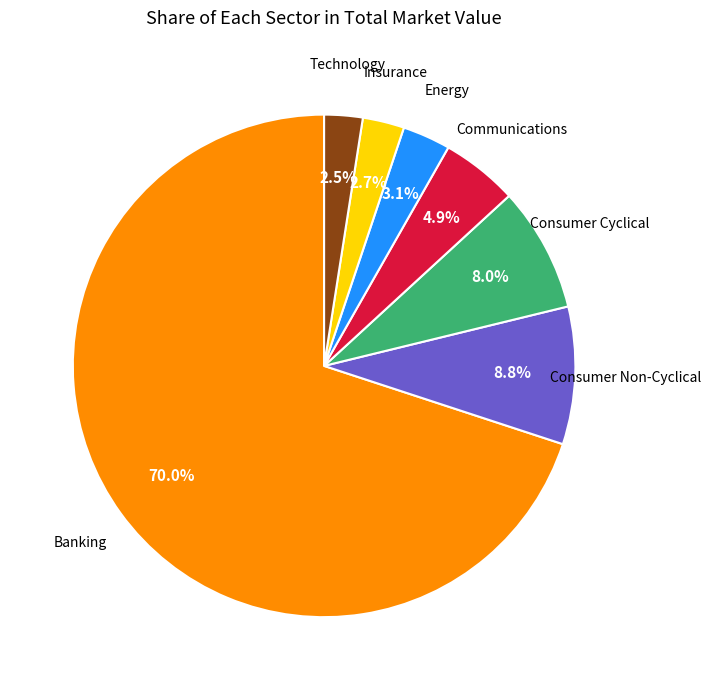

Is there a majority slice in this chart?

Yes